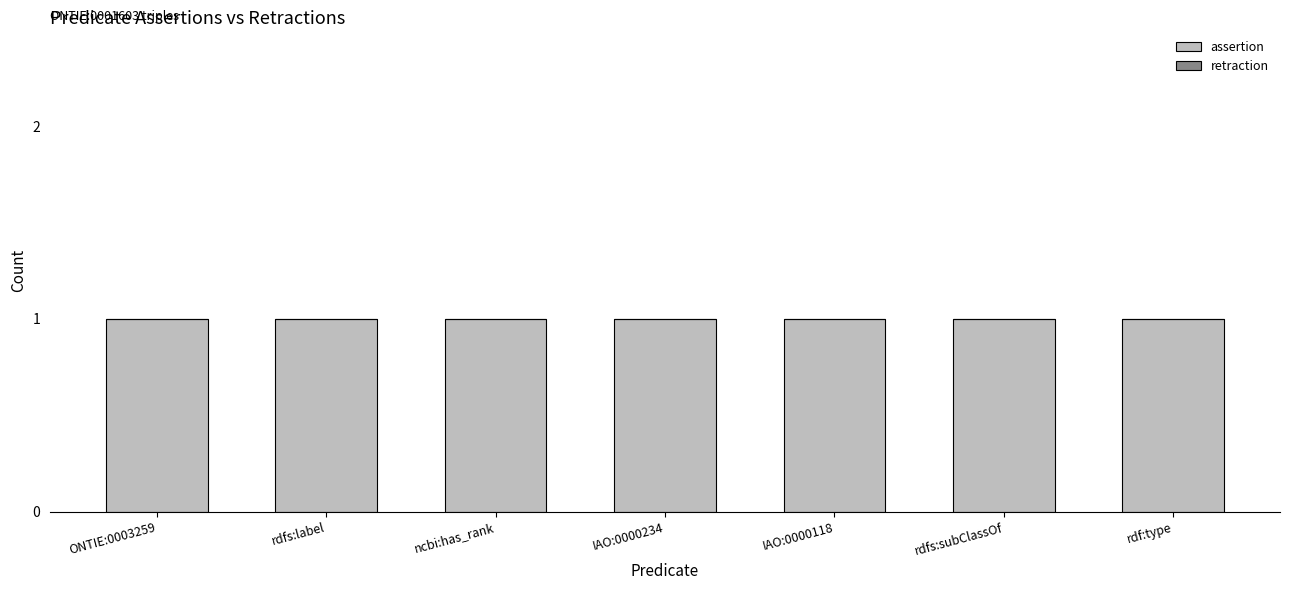

True or false: retraction has a value of 0 at rdf:type.

True